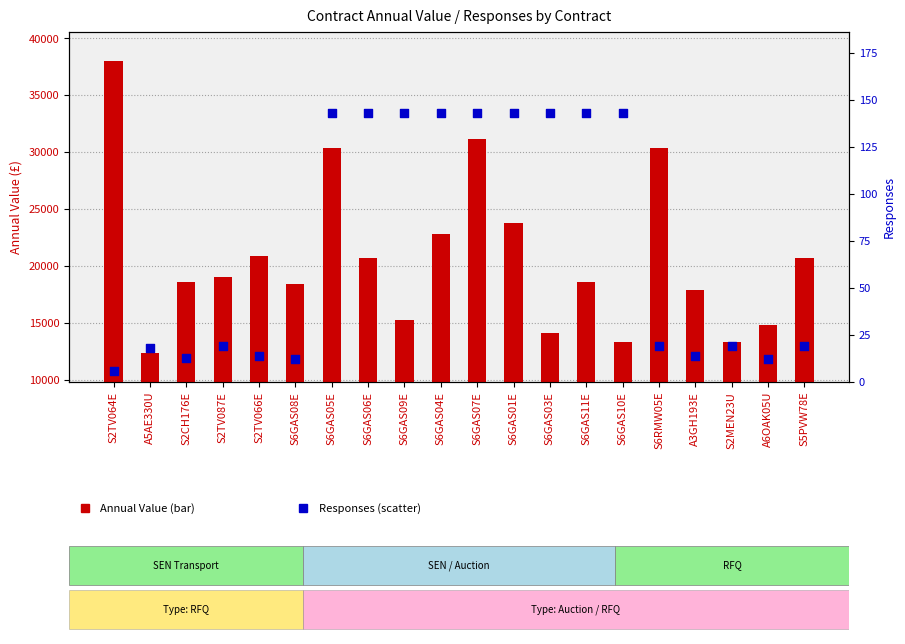

Which series reaches the maximum Y coordinate?

Annual Value